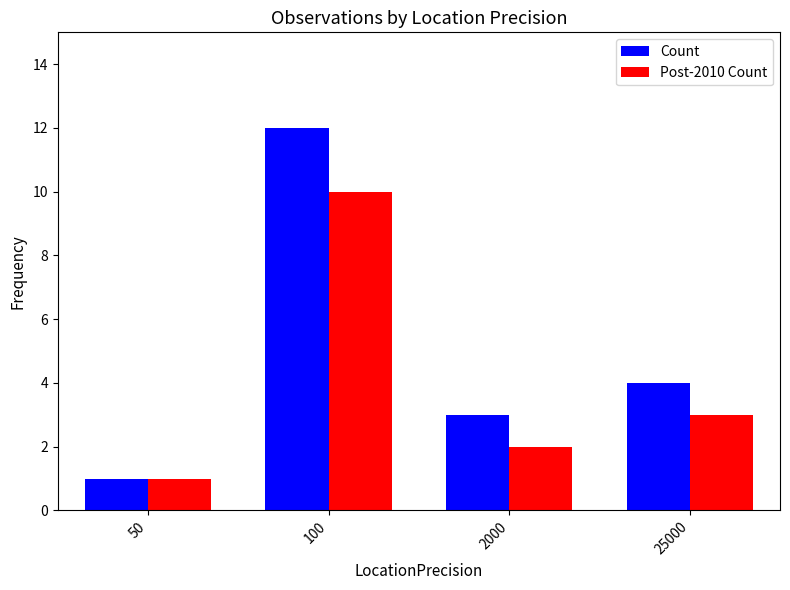

What is the value of the Post-2010 Count bar at the 2nd from the left?

10